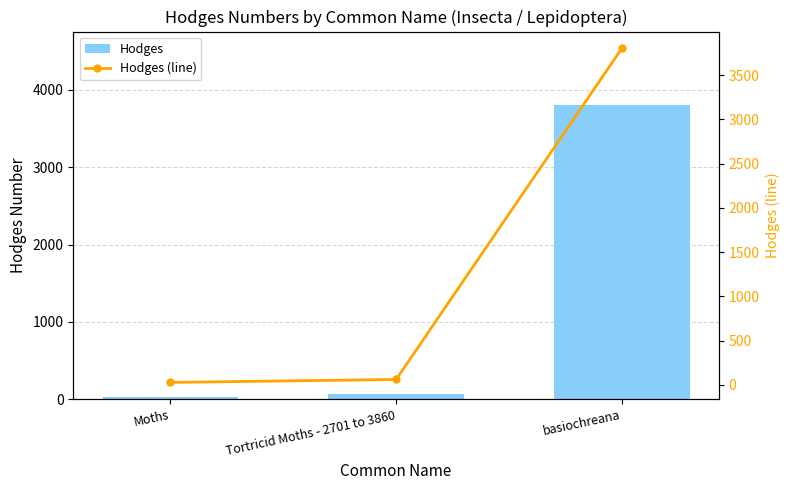

At which category does the chart reach its minimum across all series?

Moths